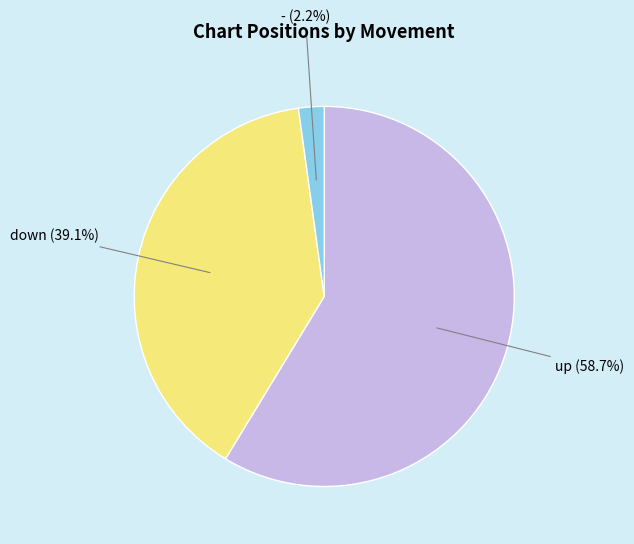

To the nearest percent, what is the combined percentage of down and -?

41%